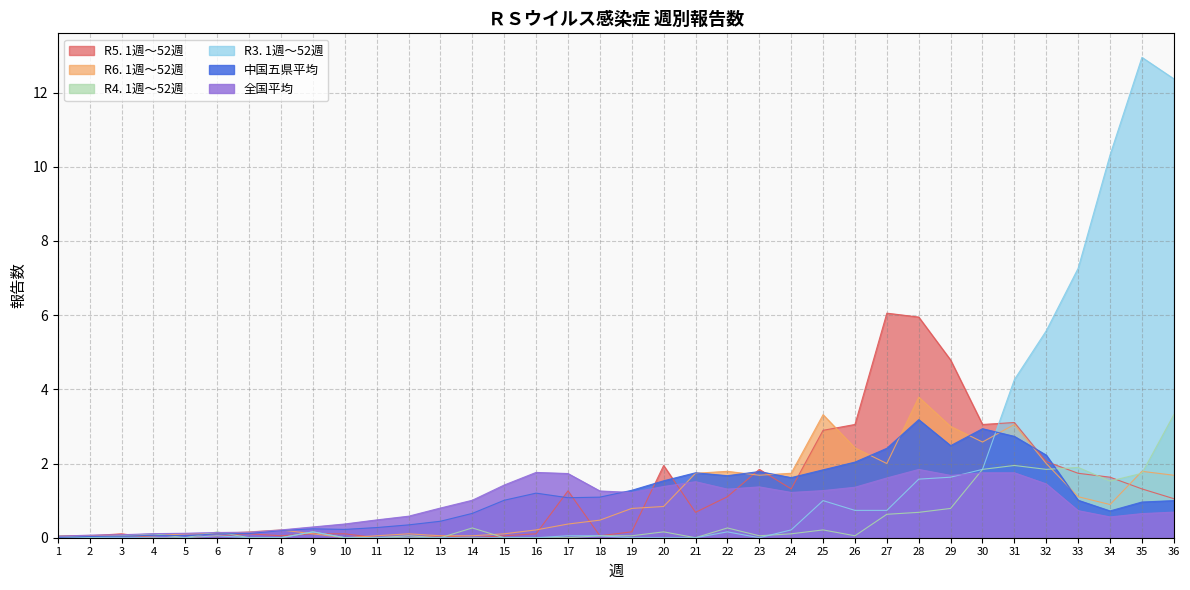

List the series in order of their peak value, highest first.

R3. 1週～52週, R5. 1週～52週, R6. 1週～52週, R4. 1週～52週, 中国五県平均, 全国平均